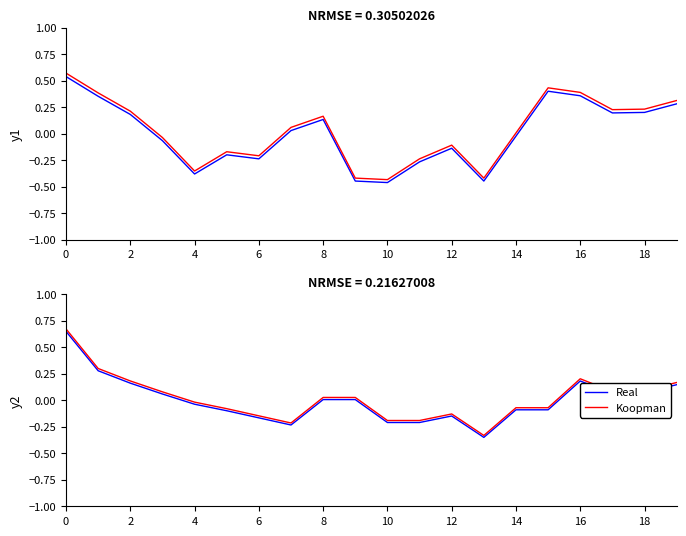

Is the value of Koopman at 13 greater than the value of Real at 11?

No